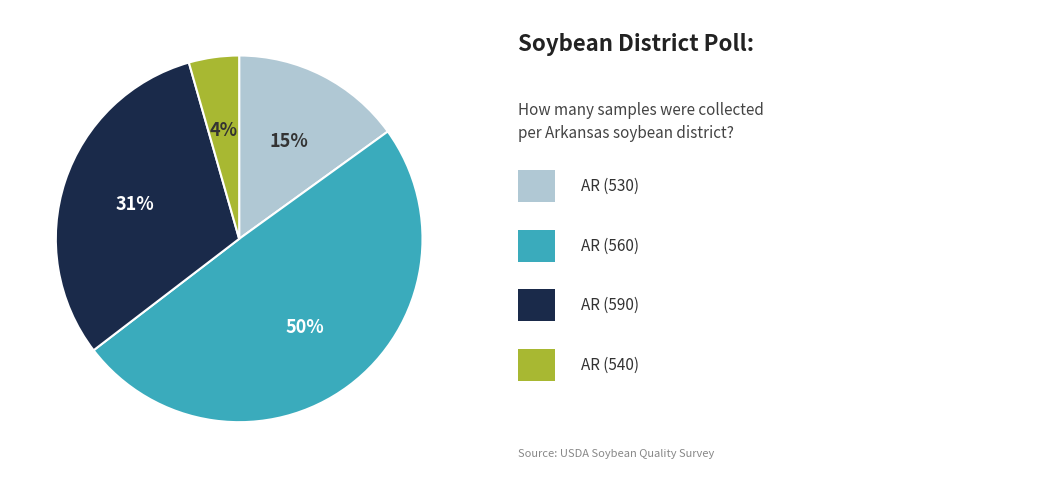

Does any single category account for the majority?

No